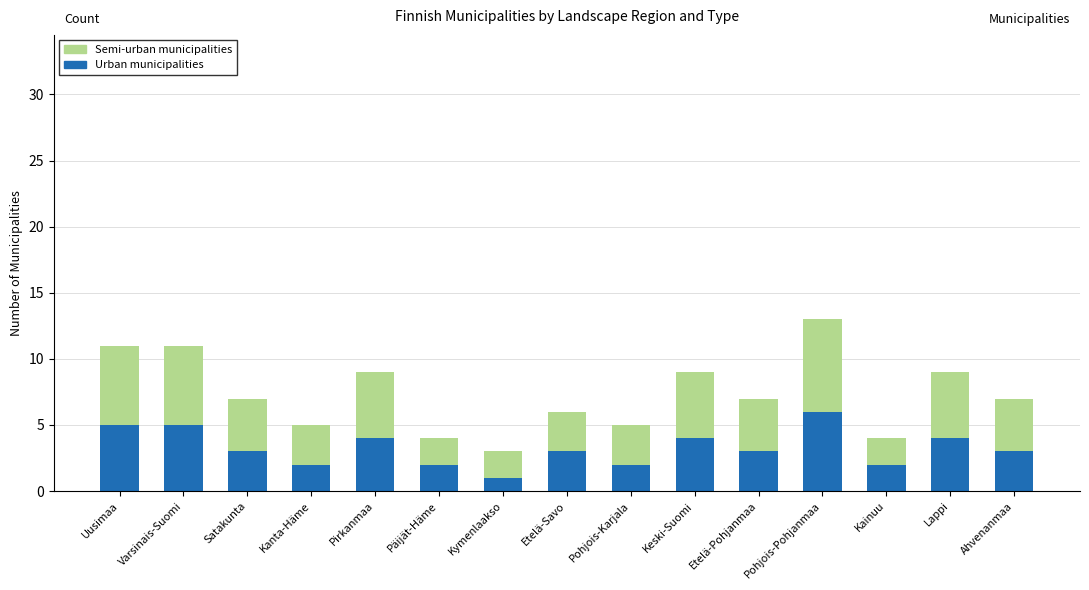

Read the Urban municipalities value at Varsinais-Suomi.

5